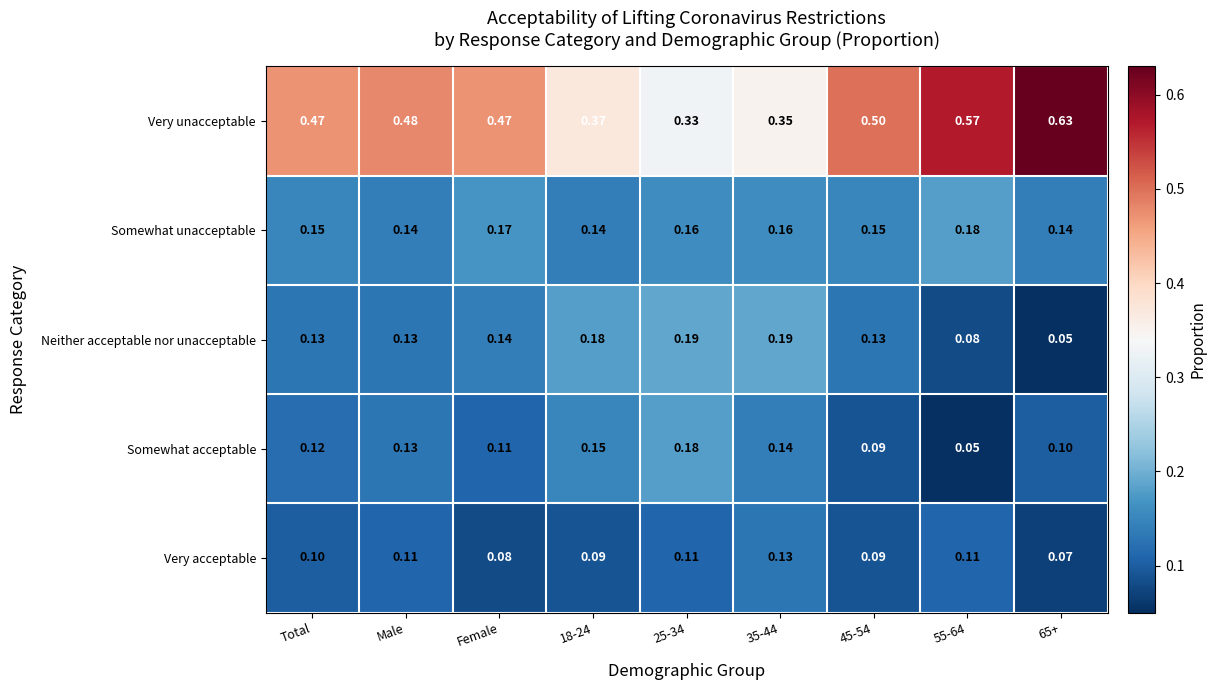

Which series has the largest total across all categories?

Very unacceptable